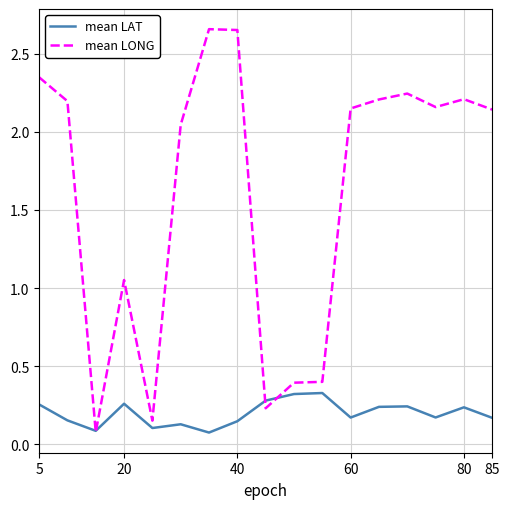

True or false: mean LONG and mean LAT cross at least once.

True